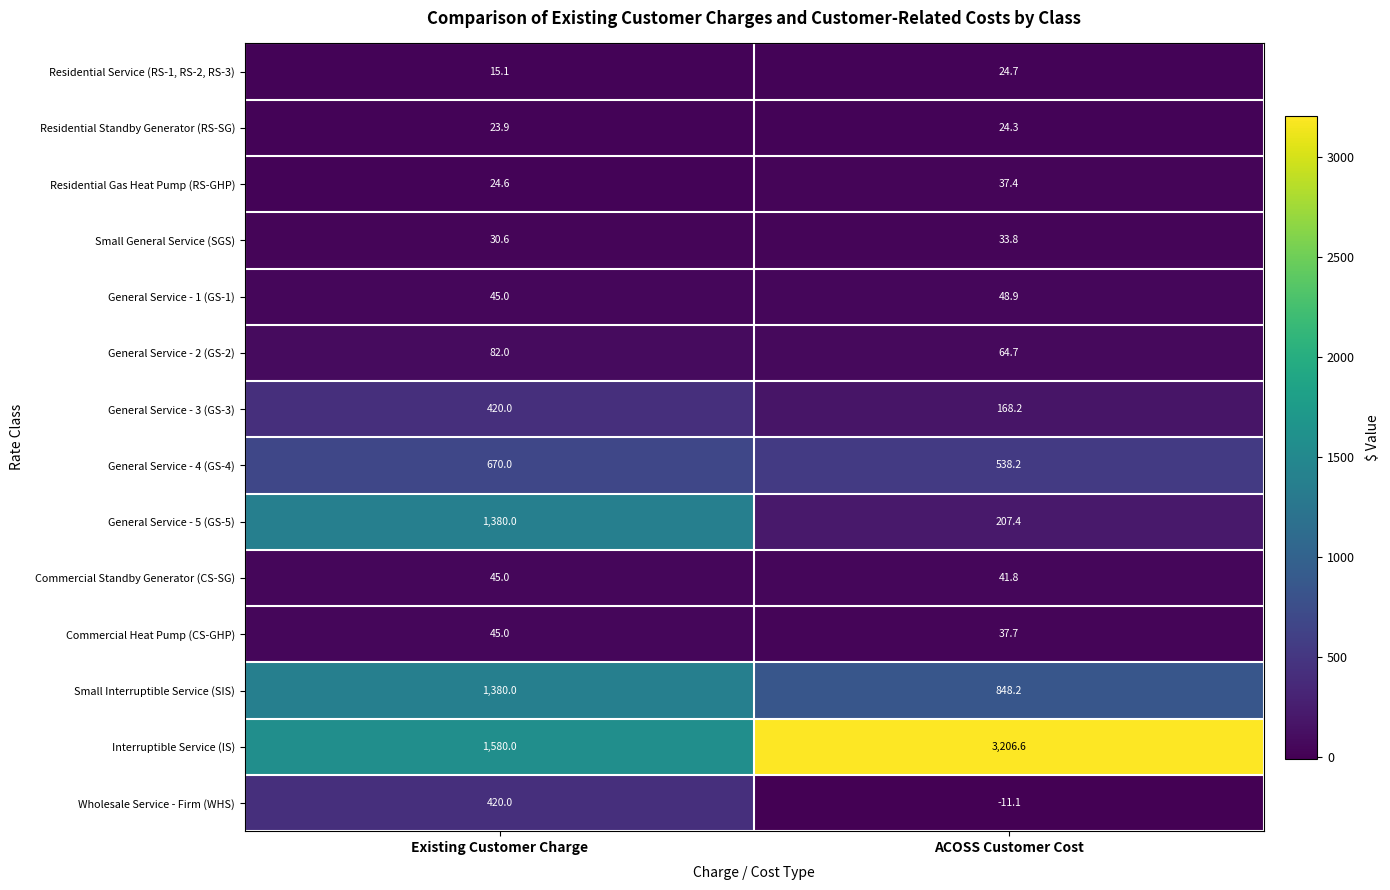

Reading left to right, extract all data points from this chart.

Residential Service (RS-1, RS-2, RS-3): Existing Customer Charge=15.1	ACOSS Customer Cost=24.7
Residential Standby Generator (RS-SG): Existing Customer Charge=23.9	ACOSS Customer Cost=24.3
Residential Gas Heat Pump (RS-GHP): Existing Customer Charge=24.6	ACOSS Customer Cost=37.4
Small General Service (SGS): Existing Customer Charge=30.6	ACOSS Customer Cost=33.8
General Service - 1 (GS-1): Existing Customer Charge=45.0	ACOSS Customer Cost=48.9
General Service - 2 (GS-2): Existing Customer Charge=82.0	ACOSS Customer Cost=64.7
General Service - 3 (GS-3): Existing Customer Charge=420.0	ACOSS Customer Cost=168.2
General Service - 4 (GS-4): Existing Customer Charge=670.0	ACOSS Customer Cost=538.2
General Service - 5 (GS-5): Existing Customer Charge=1380.0	ACOSS Customer Cost=207.4
Commercial Standby Generator (CS-SG): Existing Customer Charge=45.0	ACOSS Customer Cost=41.8
Commercial Heat Pump (CS-GHP): Existing Customer Charge=45.0	ACOSS Customer Cost=37.7
Small Interruptible Service (SIS): Existing Customer Charge=1380.0	ACOSS Customer Cost=848.2
Interruptible Service (IS): Existing Customer Charge=1580.0	ACOSS Customer Cost=3206.6
Wholesale Service - Firm (WHS): Existing Customer Charge=420.0	ACOSS Customer Cost=-11.1